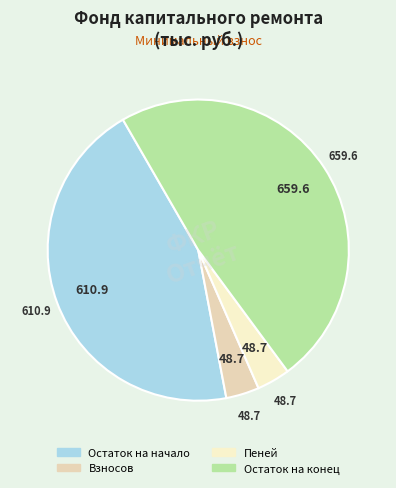

Is there a majority slice in this chart?

No